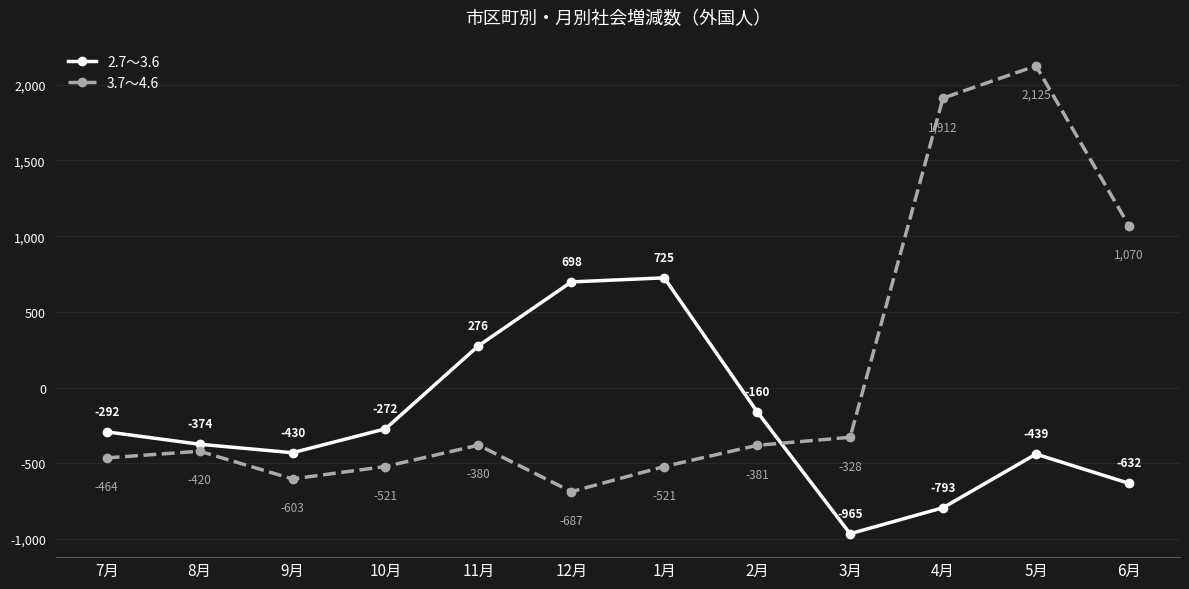

The 3.7～4.6 series shows -521 at 1月. True or false?

True